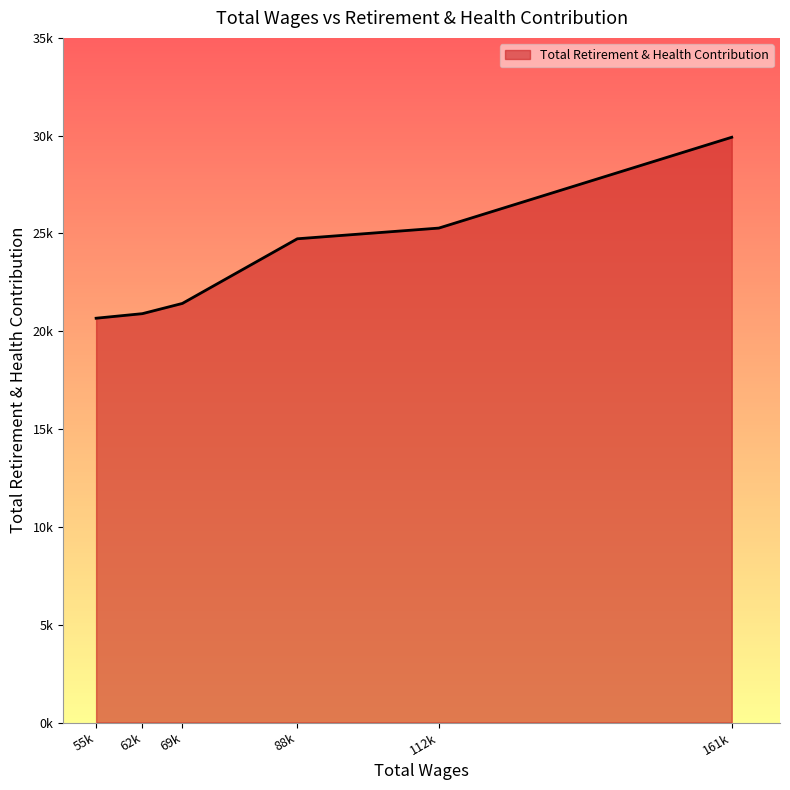

Does the chart display data point markers on the line(s)?

No